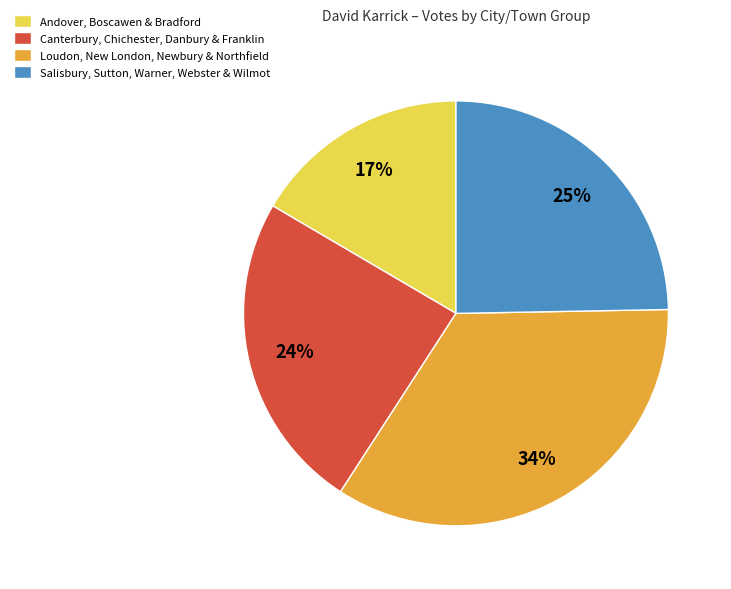

What is the largest slice in the pie chart?

Loudon, New London, Newbury & Northfield